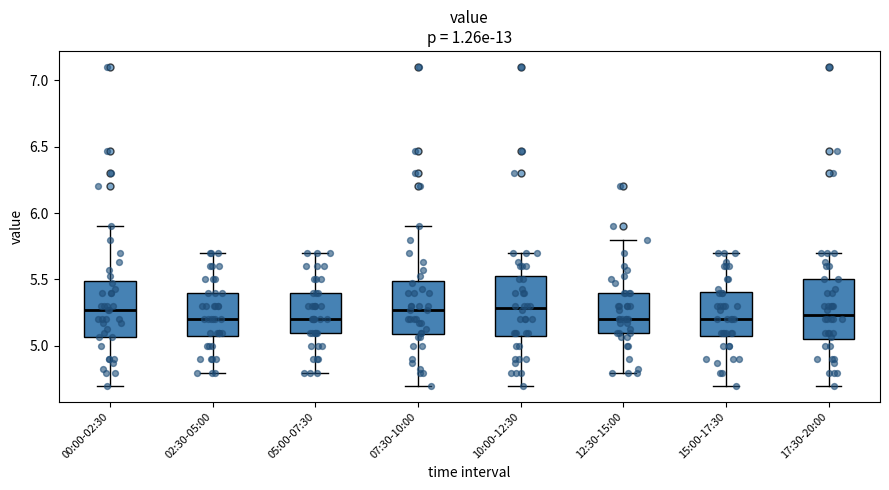

Reading left to right, read every box against the y-axis: the position of its median line, the range the box covers, and the ends of its whiskers. The values are not printed on the chart, so give them approximately, as read against the axis.

00:00-02:30: median 5.25, box 5.05 to 5.50, whiskers 4.70 to 5.90
02:30-05:00: median 5.20, box 5.10 to 5.40, whiskers 4.80 to 5.70
05:00-07:30: median 5.20, box 5.10 to 5.40, whiskers 4.80 to 5.70
07:30-10:00: median 5.25, box 5.10 to 5.50, whiskers 4.70 to 5.90
10:00-12:30: median 5.30, box 5.10 to 5.55, whiskers 4.70 to 5.70
12:30-15:00: median 5.20, box 5.10 to 5.40, whiskers 4.80 to 5.80
15:00-17:30: median 5.20, box 5.10 to 5.40, whiskers 4.70 to 5.70
17:30-20:00: median 5.25, box 5.05 to 5.50, whiskers 4.70 to 5.70